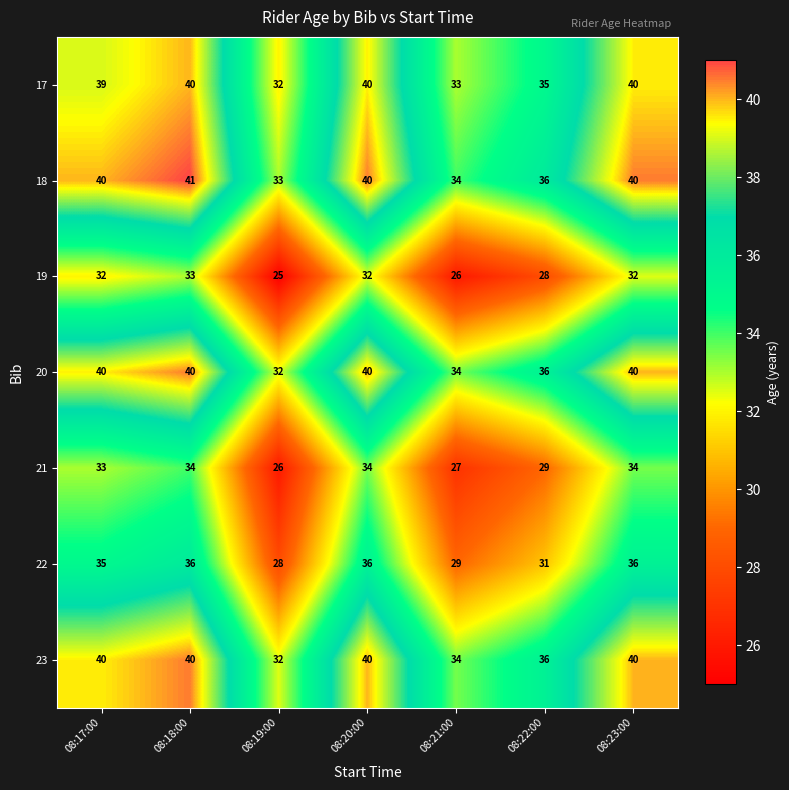

Is it true that 17 equals 54 at 08:23:00?

False